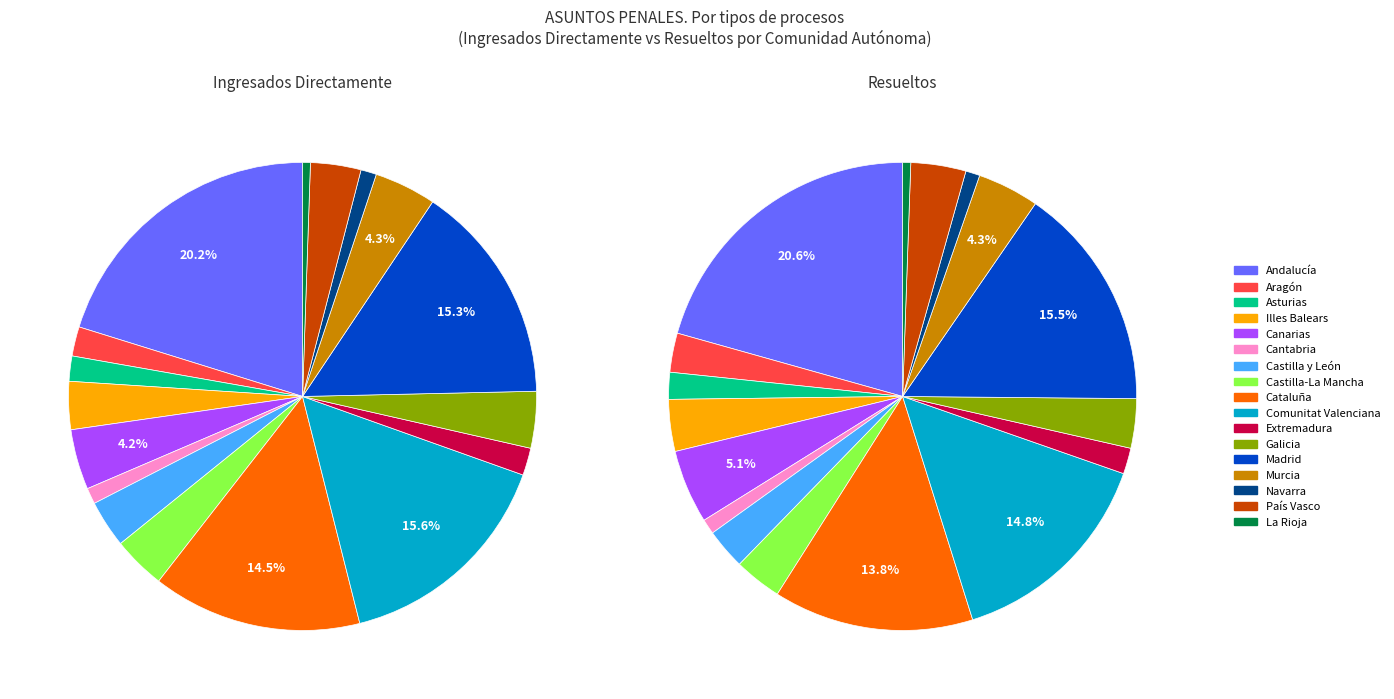

To the nearest percent, what is the difference between the Cantabria and Aragón slice percentages?

2%